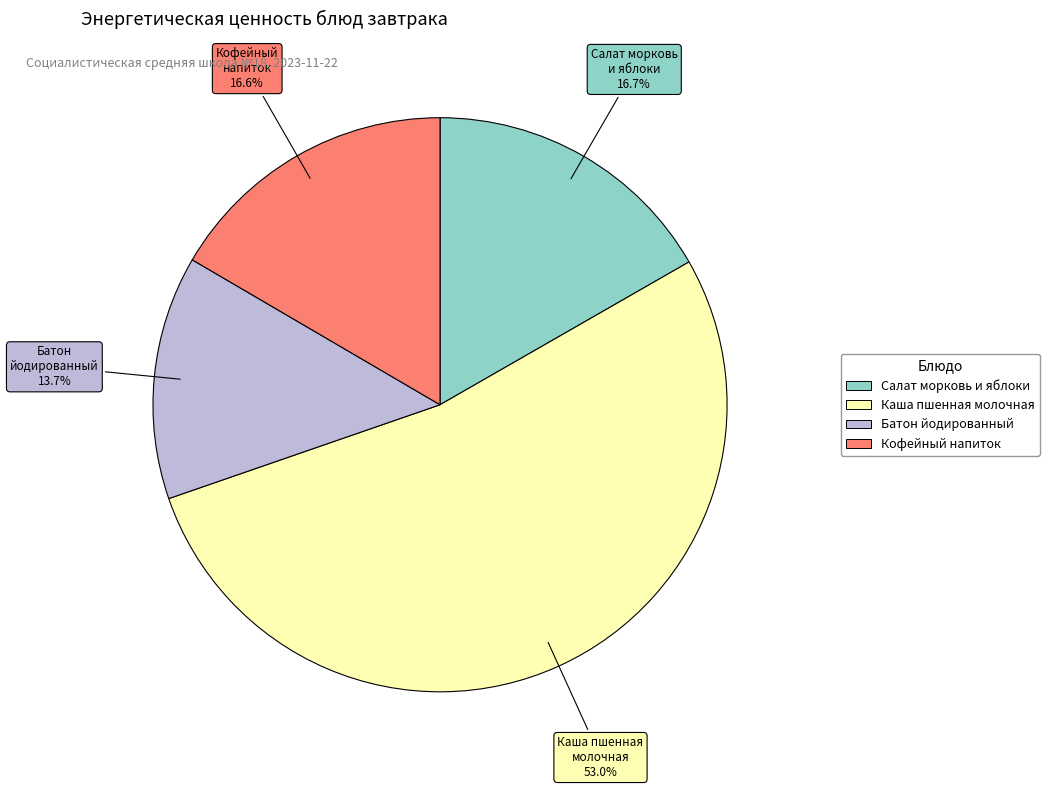

Is there any slice that represents more than half of the pie?

Yes